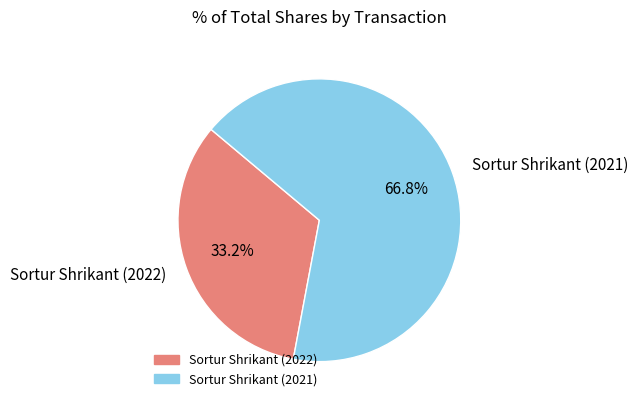

Does Sortur Shrikant (2022) represent more than half of the total?

No